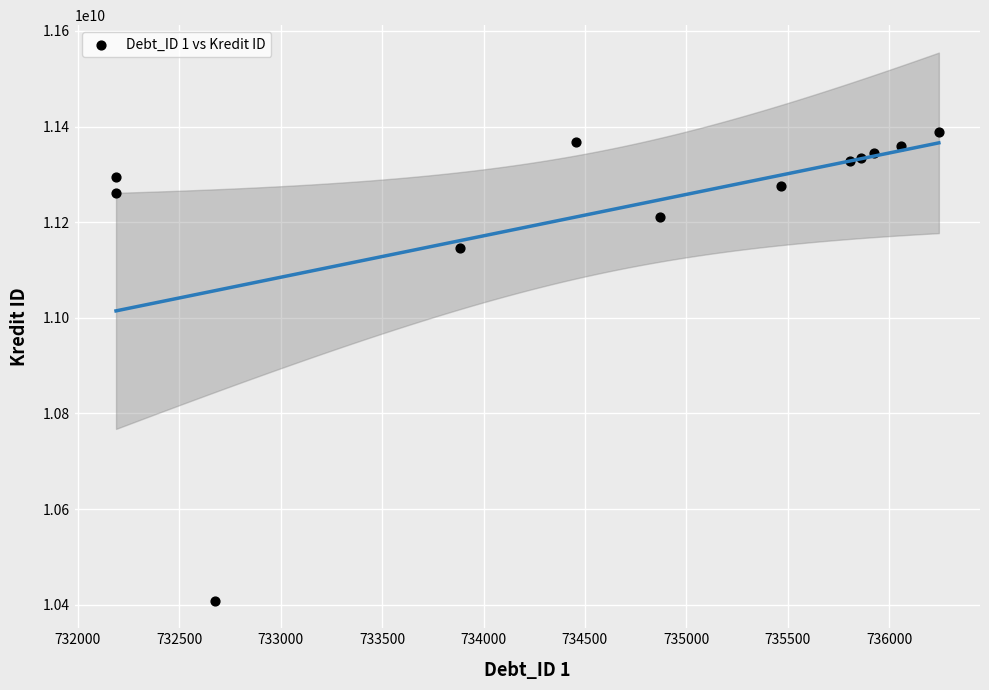

What Y value in the scatter plot is closest to 10898729500?

11145255000